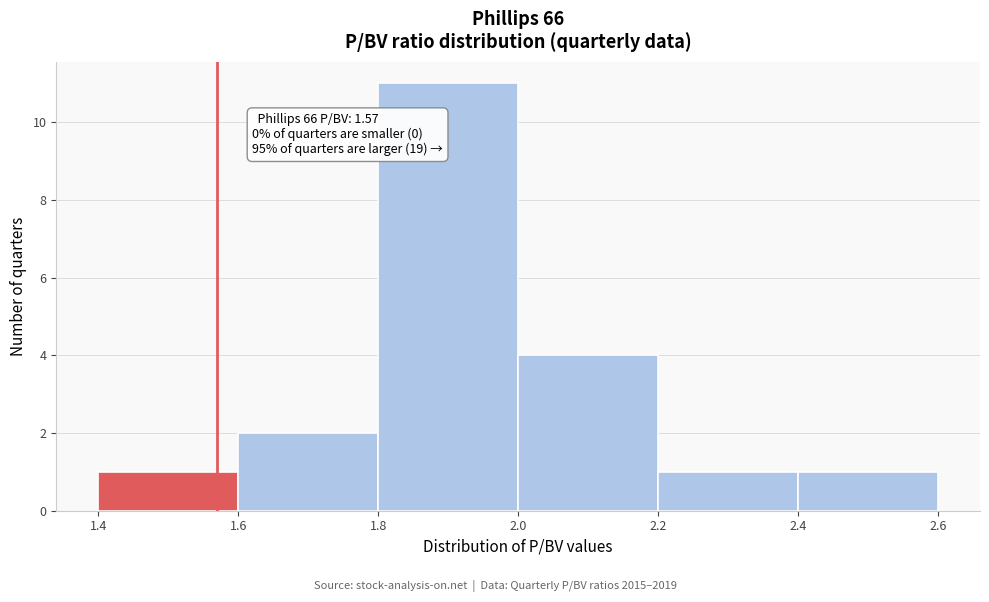

Over which range of the x-axis is the bar tallest?

1.8 to 2.0